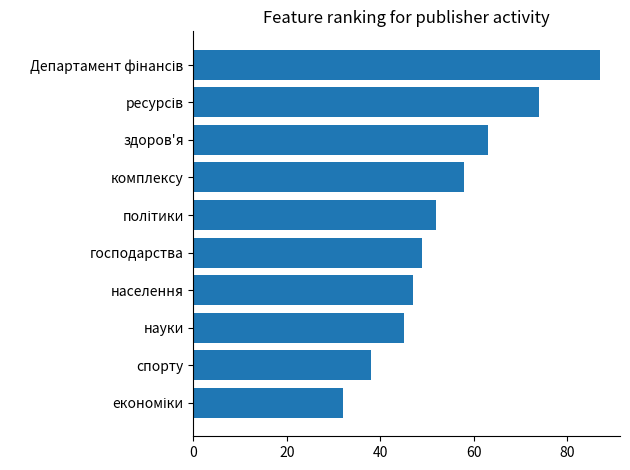

What is the smallest value displayed?

32